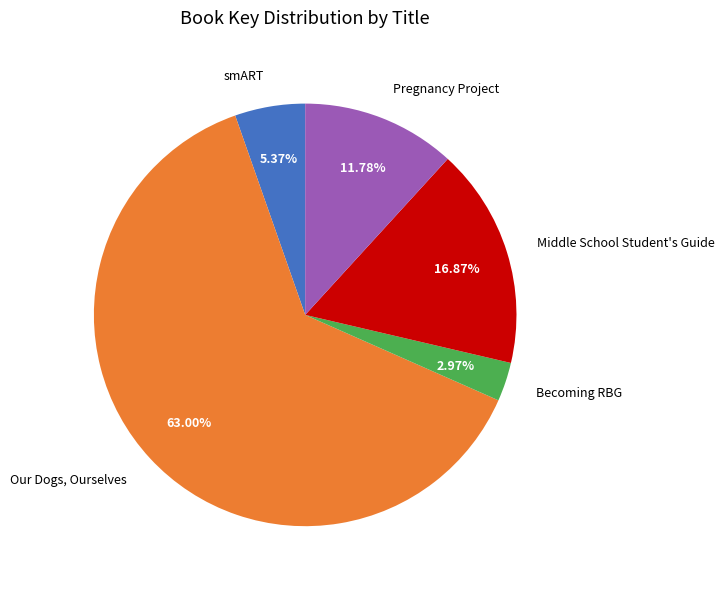

The Middle School Student's Guide slice represents 17% of the pie. True or false?

True